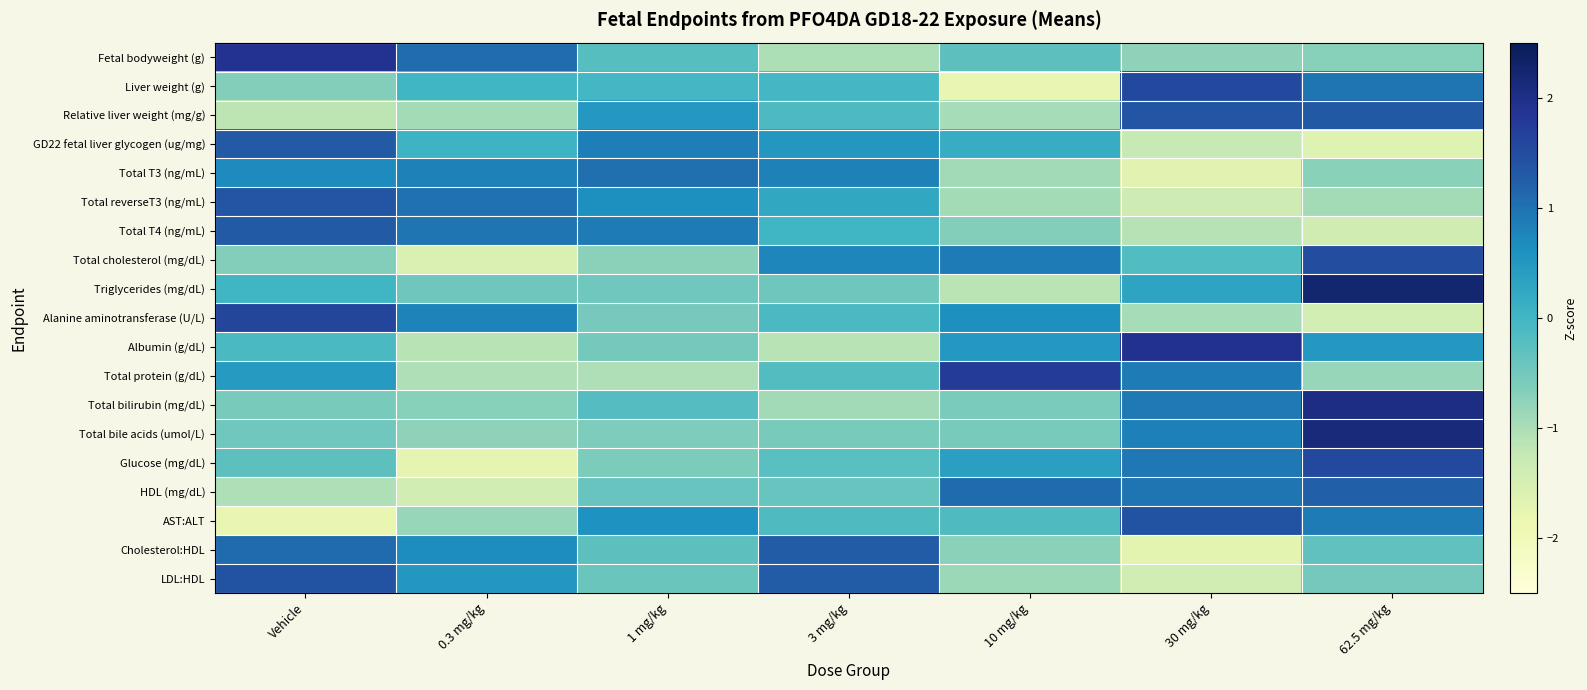

Reading left to right, transcribe all the data shown in this chart.

Fetal bodyweight (g): Vehicle=1.9	0.3 mg/kg=1.1	1 mg/kg=-0.2	3 mg/kg=-1.0	10 mg/kg=-0.3	30 mg/kg=-0.7	62.5 mg/kg=-0.7
Liver weight (g): Vehicle=-0.7	0.3 mg/kg=0.0	1 mg/kg=-0.0	3 mg/kg=-0.0	10 mg/kg=-1.8	30 mg/kg=1.5	62.5 mg/kg=1.0
Relative liver weight (mg/g): Vehicle=-1.2	0.3 mg/kg=-0.9	1 mg/kg=0.5	3 mg/kg=-0.1	10 mg/kg=-1.0	30 mg/kg=1.4	62.5 mg/kg=1.3
GD22 fetal liver glycogen (ug/mg): Vehicle=1.3	0.3 mg/kg=0.0	1 mg/kg=0.9	3 mg/kg=0.5	10 mg/kg=0.2	30 mg/kg=-1.3	62.5 mg/kg=-1.6
Total T3 (ng/mL): Vehicle=0.7	0.3 mg/kg=0.8	1 mg/kg=1.0	3 mg/kg=0.8	10 mg/kg=-0.9	30 mg/kg=-1.7	62.5 mg/kg=-0.7
Total reverseT3 (ng/mL): Vehicle=1.4	0.3 mg/kg=1.0	1 mg/kg=0.6	3 mg/kg=0.3	10 mg/kg=-0.9	30 mg/kg=-1.4	62.5 mg/kg=-0.9
Total T4 (ng/mL): Vehicle=1.3	0.3 mg/kg=1.0	1 mg/kg=0.9	3 mg/kg=0.0	10 mg/kg=-0.6	30 mg/kg=-1.1	62.5 mg/kg=-1.4
Total cholesterol (mg/dL): Vehicle=-0.7	0.3 mg/kg=-1.6	1 mg/kg=-0.7	3 mg/kg=0.7	10 mg/kg=0.9	30 mg/kg=-0.2	62.5 mg/kg=1.5
Triglycerides (mg/dL): Vehicle=0.0	0.3 mg/kg=-0.5	1 mg/kg=-0.5	3 mg/kg=-0.5	10 mg/kg=-1.1	30 mg/kg=0.3	62.5 mg/kg=2.2
Alanine aminotransferase (U/L): Vehicle=1.6	0.3 mg/kg=0.8	1 mg/kg=-0.5	3 mg/kg=-0.1	10 mg/kg=0.6	30 mg/kg=-1.0	62.5 mg/kg=-1.5
Albumin (g/dL): Vehicle=-0.1	0.3 mg/kg=-1.1	1 mg/kg=-0.5	3 mg/kg=-1.1	10 mg/kg=0.5	30 mg/kg=1.9	62.5 mg/kg=0.5
Total protein (g/dL): Vehicle=0.5	0.3 mg/kg=-1.0	1 mg/kg=-1.0	3 mg/kg=-0.2	10 mg/kg=1.8	30 mg/kg=0.9	62.5 mg/kg=-0.8
Total bilirubin (mg/dL): Vehicle=-0.6	0.3 mg/kg=-0.7	1 mg/kg=-0.2	3 mg/kg=-0.9	10 mg/kg=-0.6	30 mg/kg=0.9	62.5 mg/kg=2.0
Total bile acids (umol/L): Vehicle=-0.5	0.3 mg/kg=-0.7	1 mg/kg=-0.6	3 mg/kg=-0.6	10 mg/kg=-0.6	30 mg/kg=0.8	62.5 mg/kg=2.1
Glucose (mg/dL): Vehicle=-0.3	0.3 mg/kg=-1.8	1 mg/kg=-0.6	3 mg/kg=-0.2	10 mg/kg=0.4	30 mg/kg=0.9	62.5 mg/kg=1.6
HDL (mg/dL): Vehicle=-1.0	0.3 mg/kg=-1.4	1 mg/kg=-0.4	3 mg/kg=-0.4	10 mg/kg=1.1	30 mg/kg=1.0	62.5 mg/kg=1.2
AST:ALT: Vehicle=-1.8	0.3 mg/kg=-0.8	1 mg/kg=0.6	3 mg/kg=-0.1	10 mg/kg=-0.1	30 mg/kg=1.4	62.5 mg/kg=0.9
Cholesterol:HDL: Vehicle=1.1	0.3 mg/kg=0.7	1 mg/kg=-0.3	3 mg/kg=1.3	10 mg/kg=-0.7	30 mg/kg=-1.7	62.5 mg/kg=-0.3
LDL:HDL: Vehicle=1.4	0.3 mg/kg=0.5	1 mg/kg=-0.4	3 mg/kg=1.3	10 mg/kg=-0.9	30 mg/kg=-1.4	62.5 mg/kg=-0.5